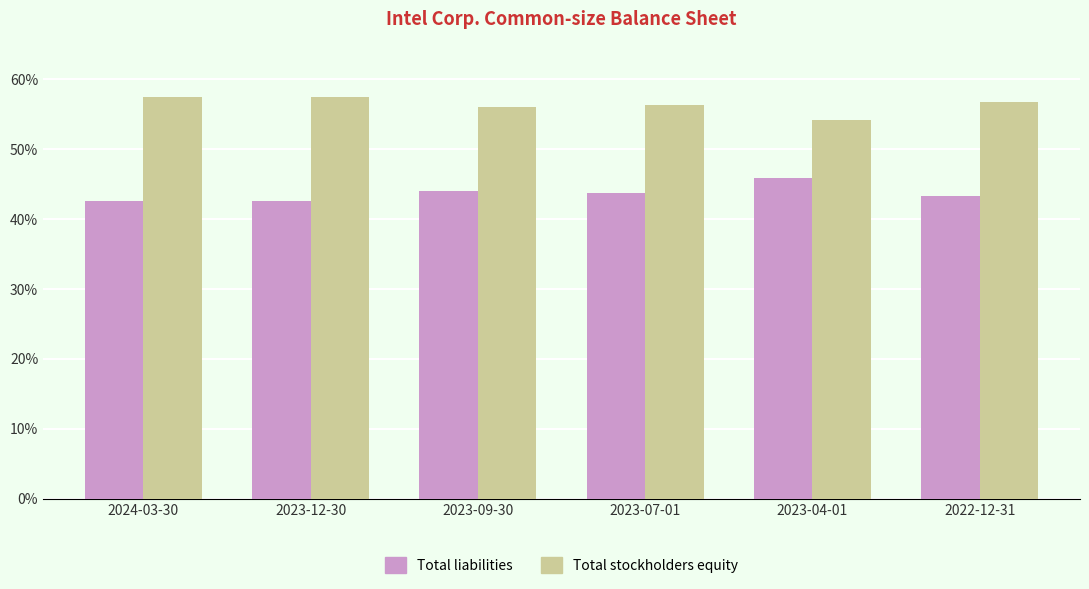

Is it true that Total stockholders equity equals 0.9 at 2023-12-30?

False